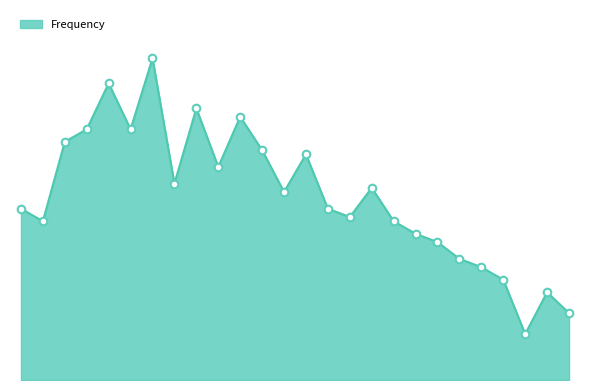

Does the chart have visible grid lines?

No